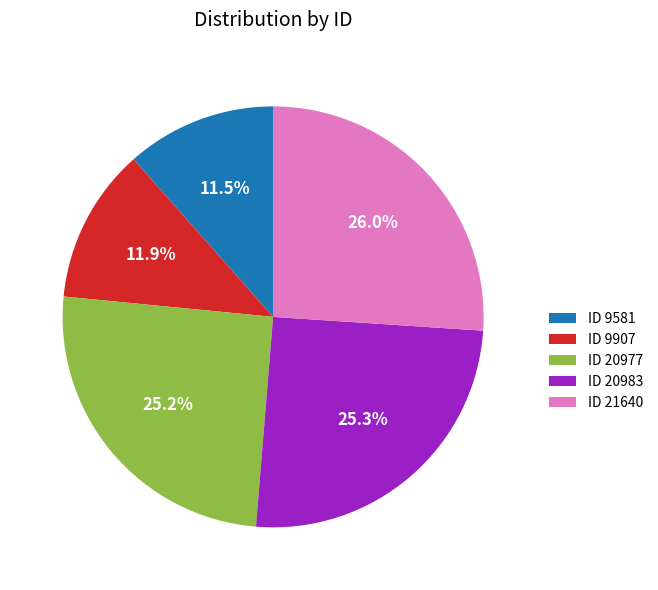

To the nearest percent, what is the difference between the largest and smallest slice percentages?

15%